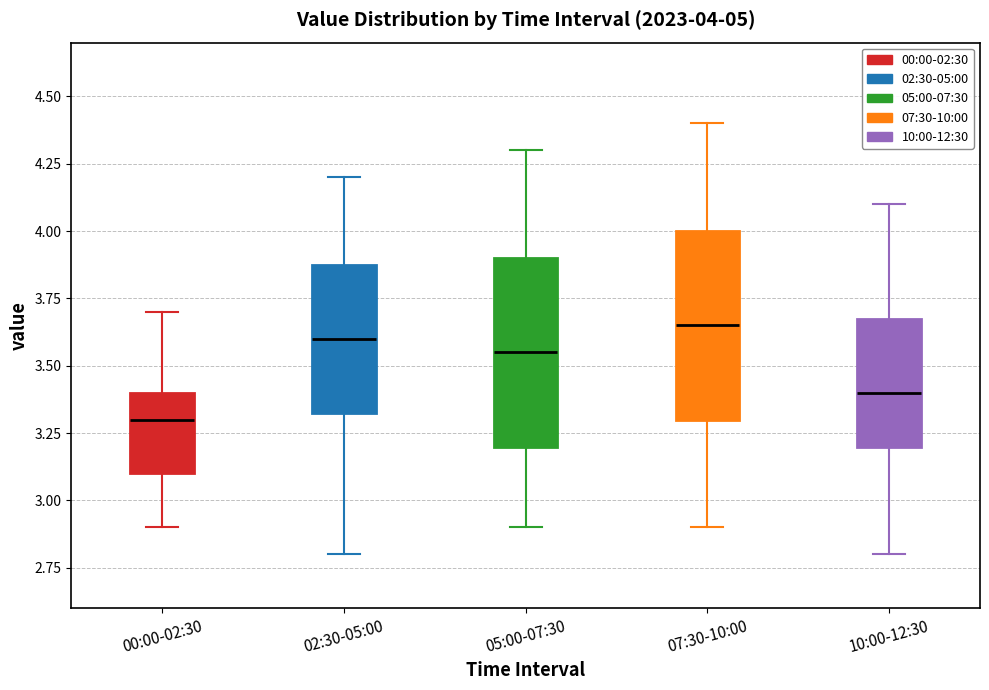

Which box has the lowest median line?

00:00-02:30